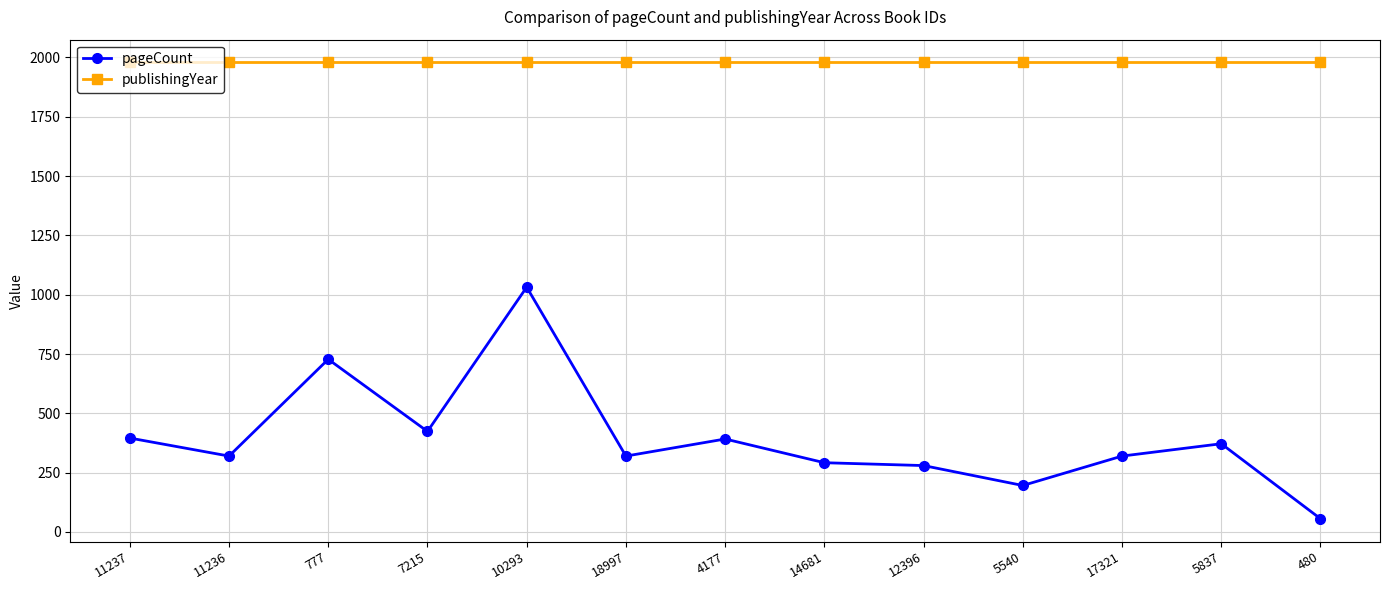

Rank the series by their average value, from highest to lowest.

publishingYear, pageCount